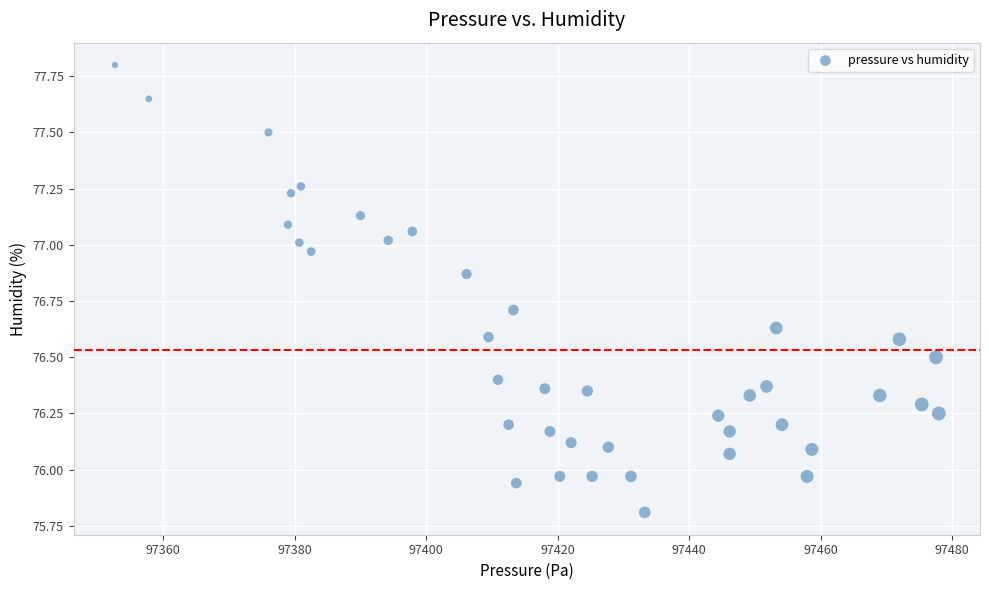

What is the range of Y values (max minus min)?

2.0